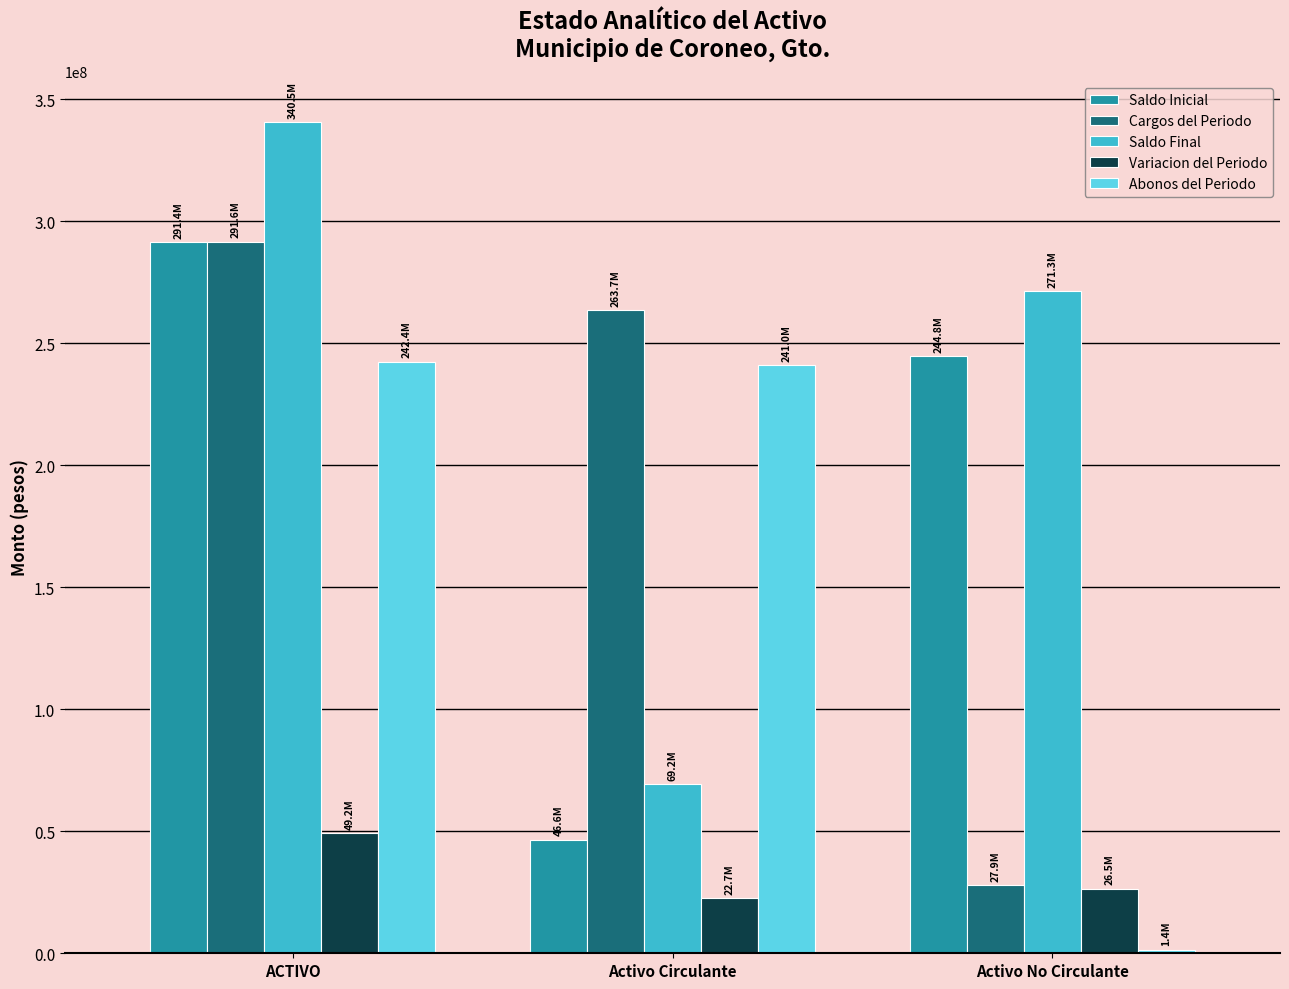

Which label corresponds to the largest value in the chart?

ACTIVO